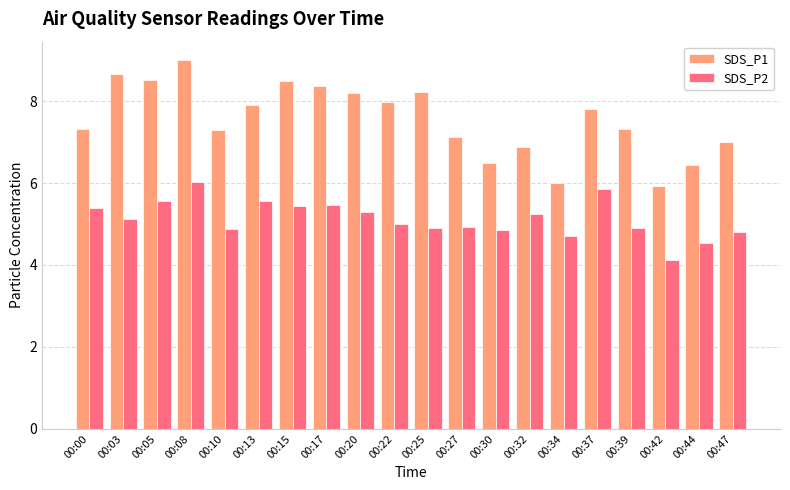

Rank the series at 00:22 from highest to lowest value.

SDS_P1, SDS_P2